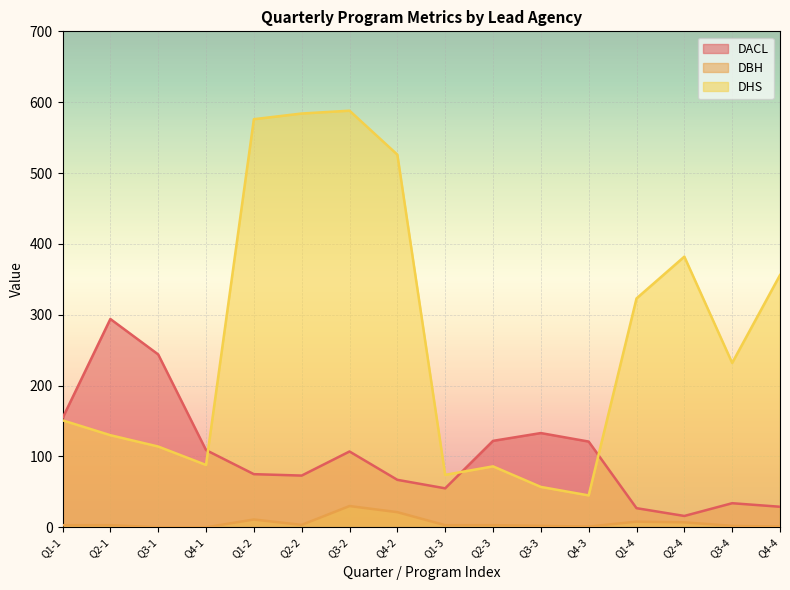

What is the sum of all DBH values?

98.8